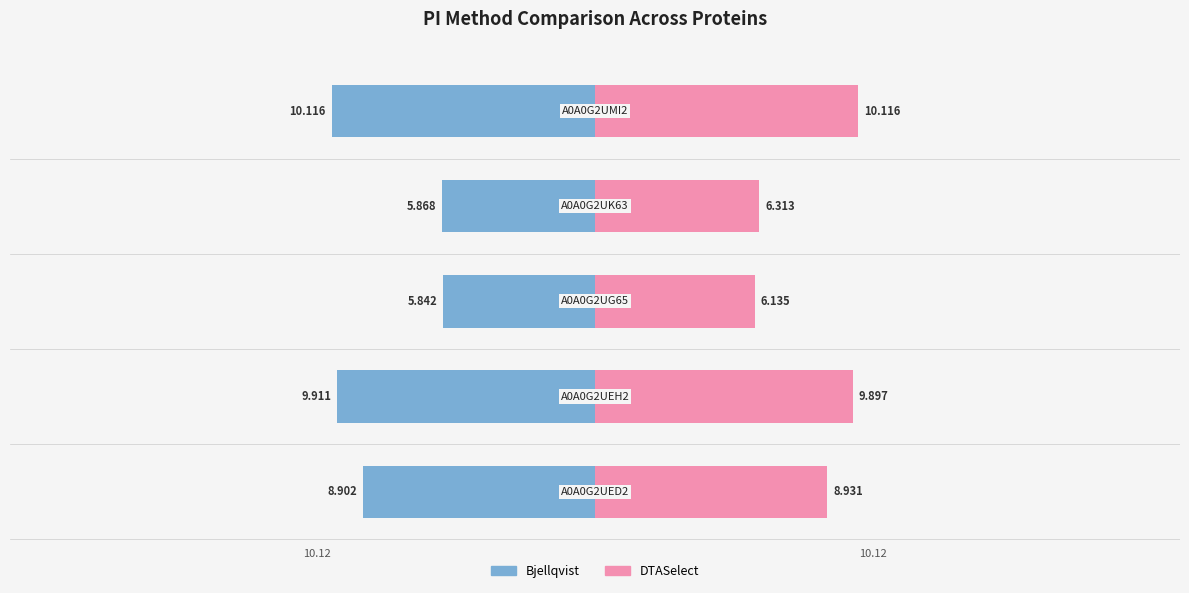

What is the sum of the DTASelect values at A0A0G2UK63 and A0A0G2UED2?

15.2